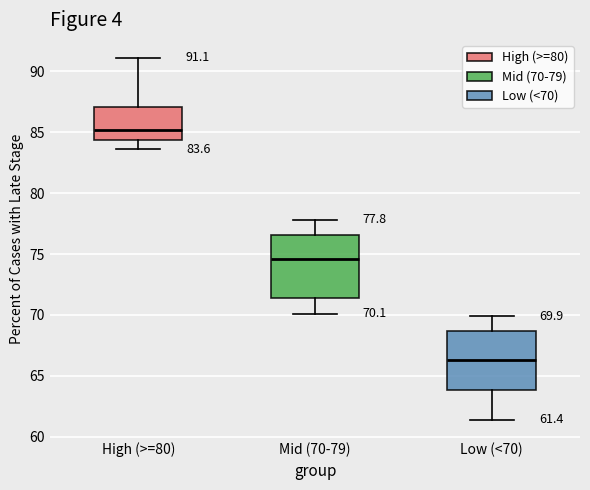

Which box has the highest median line?

High (>=80)